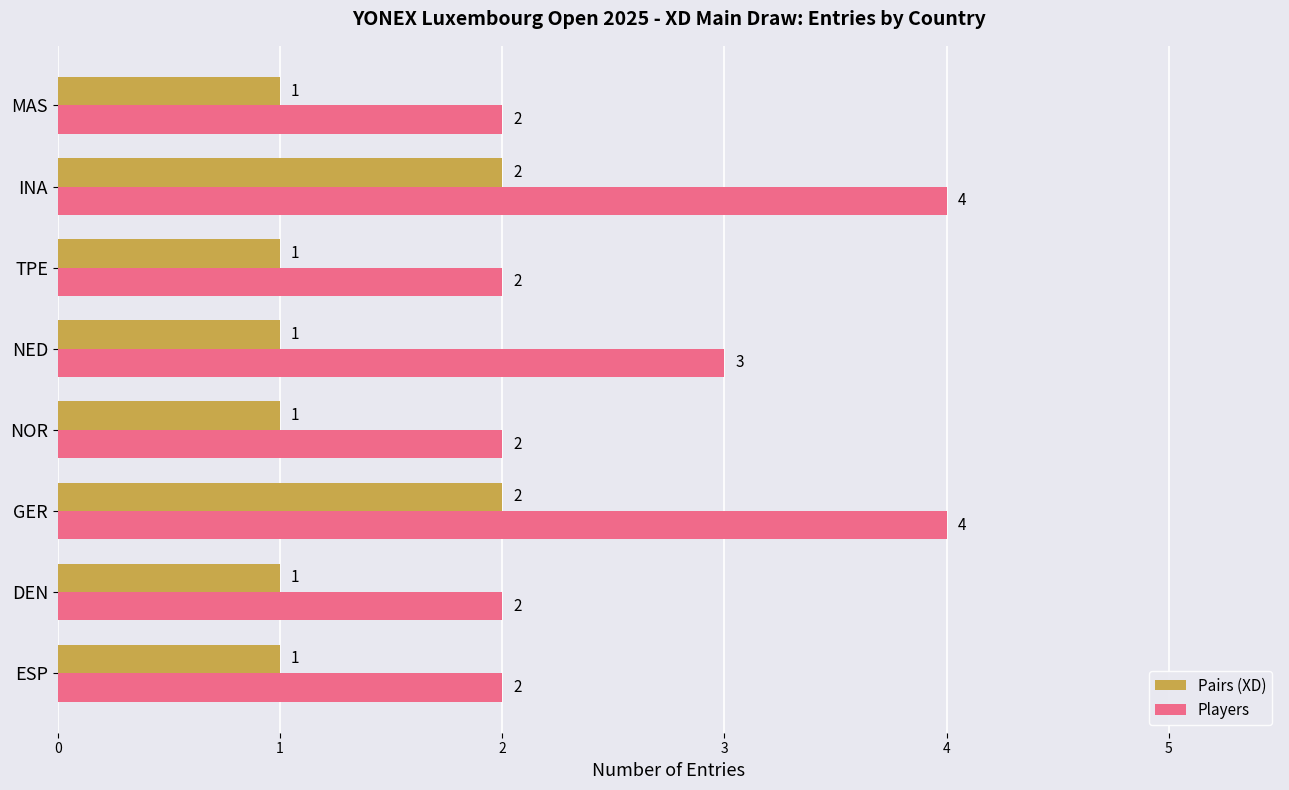

What is the maximum value for Players?

4